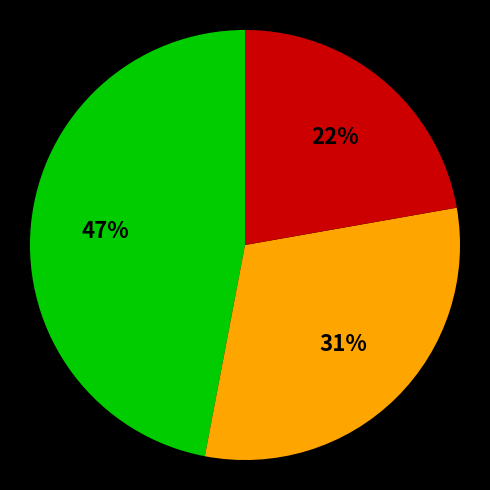

Is there any slice that represents more than half of the pie?

No